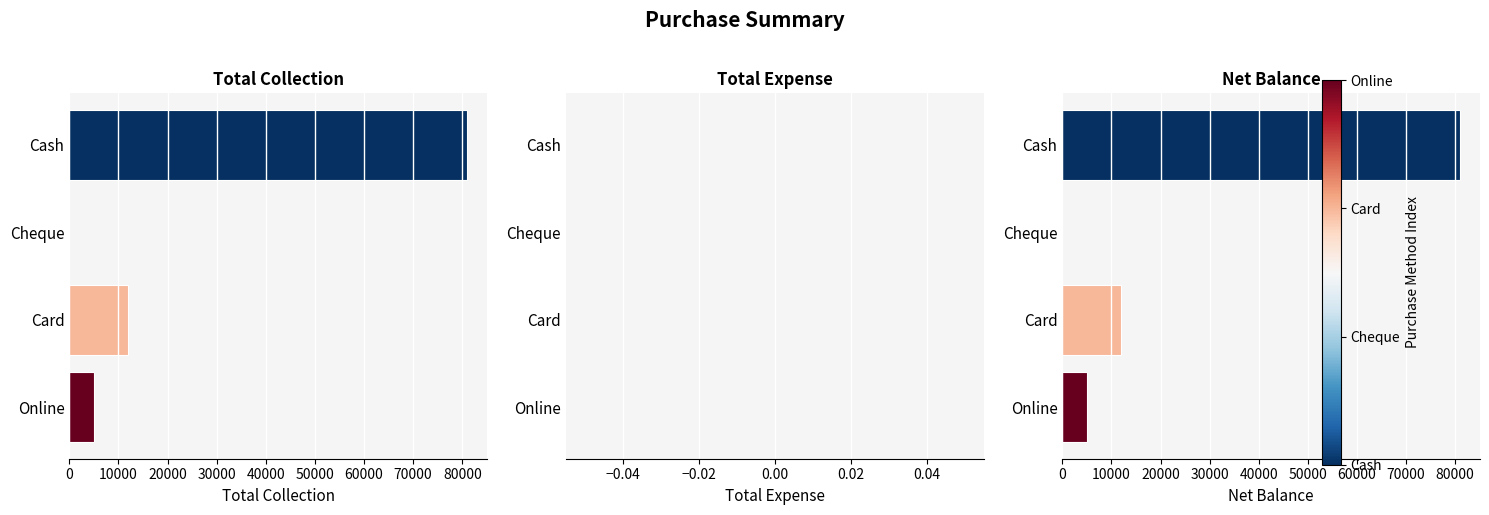

Is it true that Total Expense equals 0.4 at 30000?

False